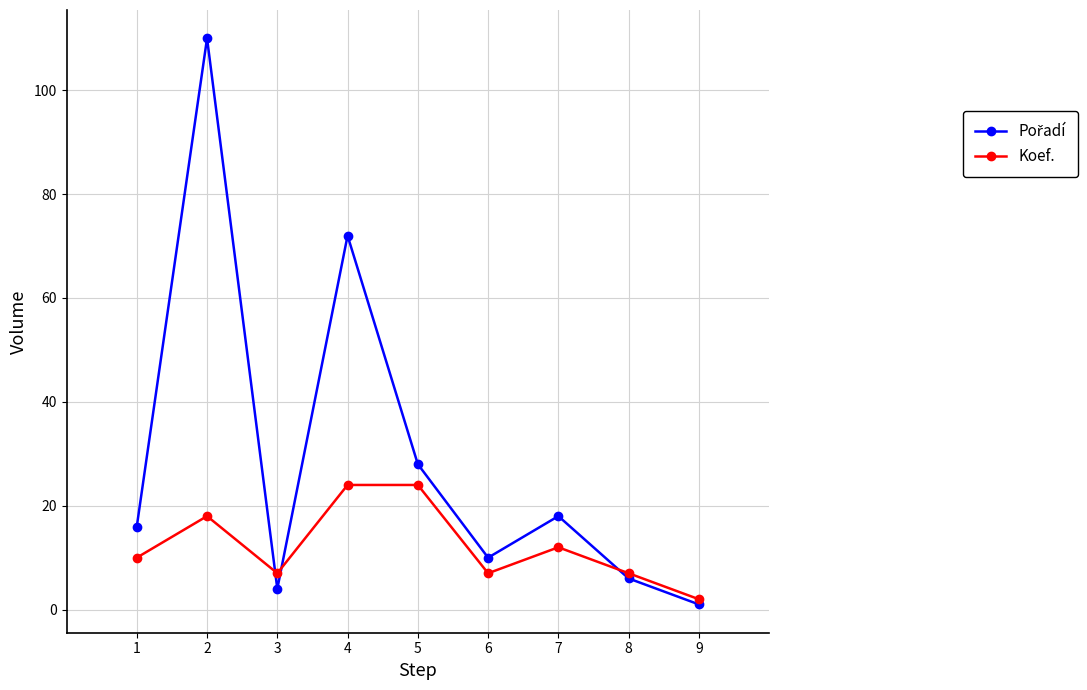

True or false: Koef. has more than 0 points higher than both neighbors.

True